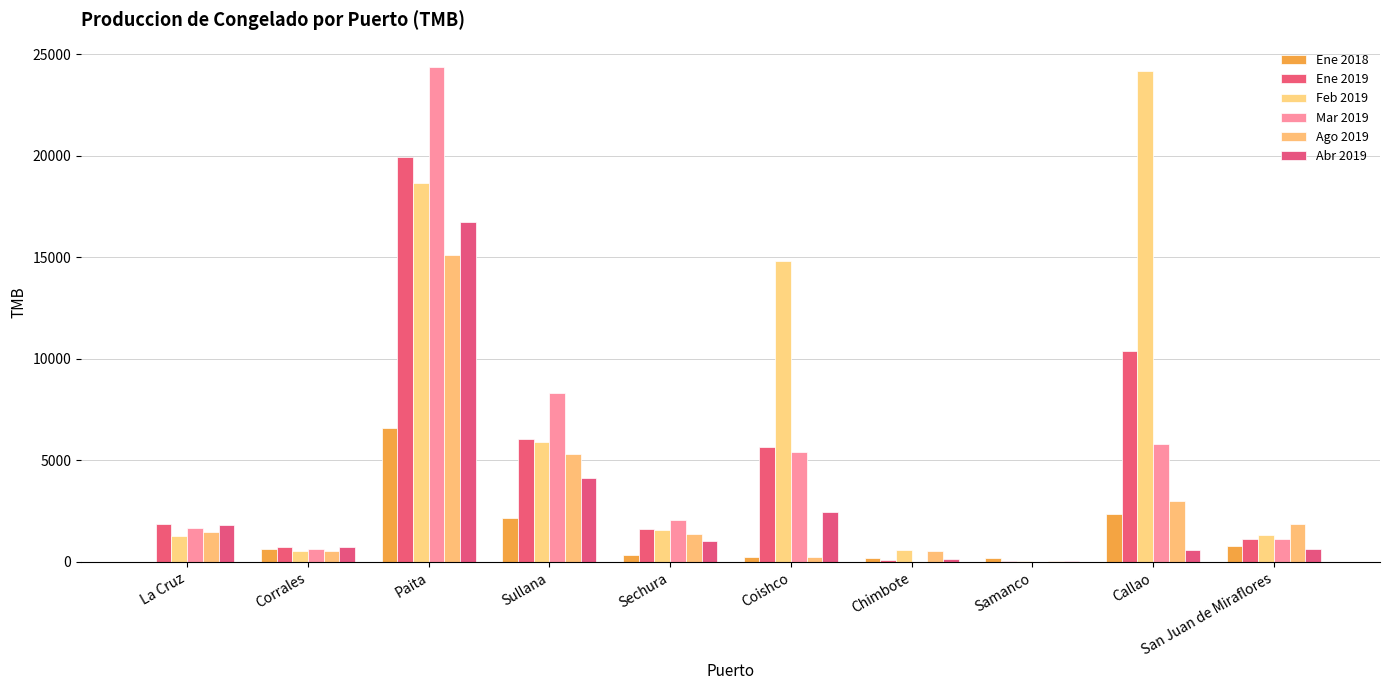

Between Sechura and Callao, which series saw the biggest shift?

Feb 2019